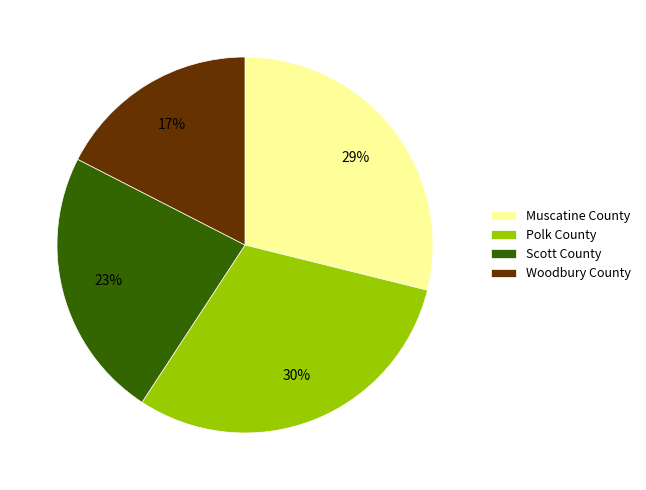

Which has a higher value, Muscatine County or Woodbury County?

Muscatine County